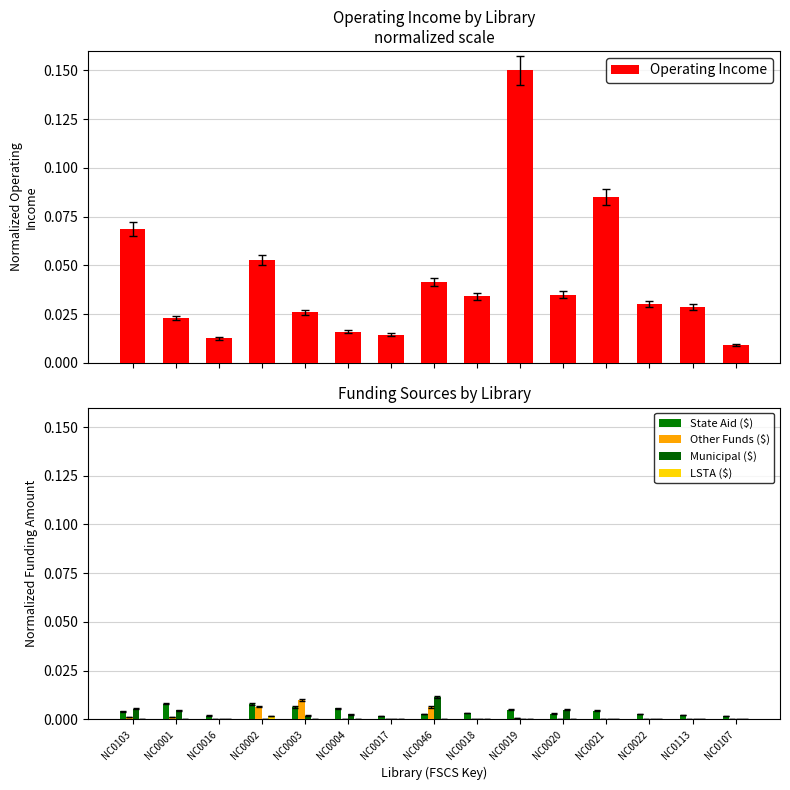

What is the label of the 7th bar from the left?

NC0017